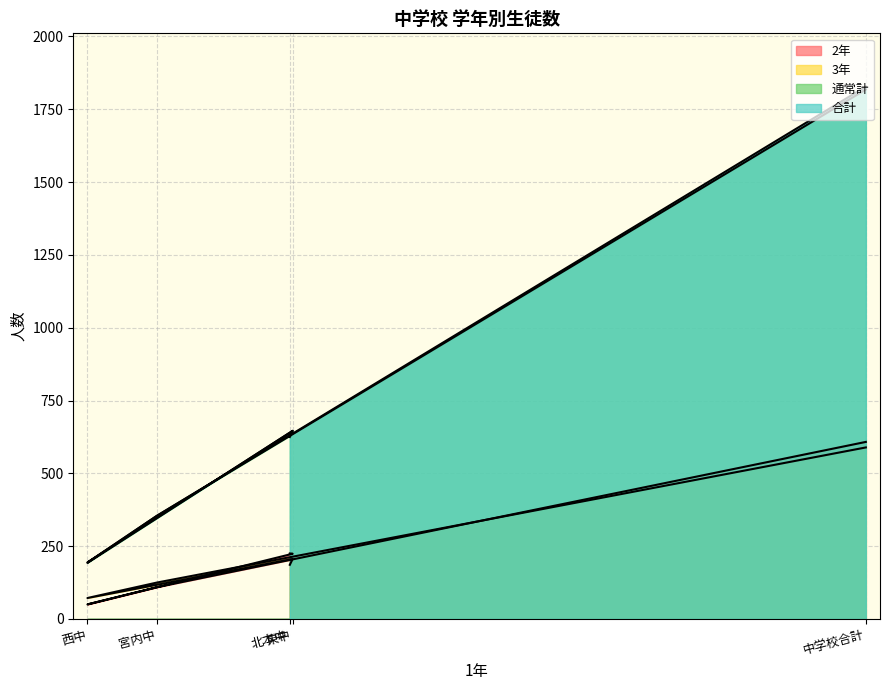

What is the sum of the 通常計 values at 西中 and 宮内中?

547